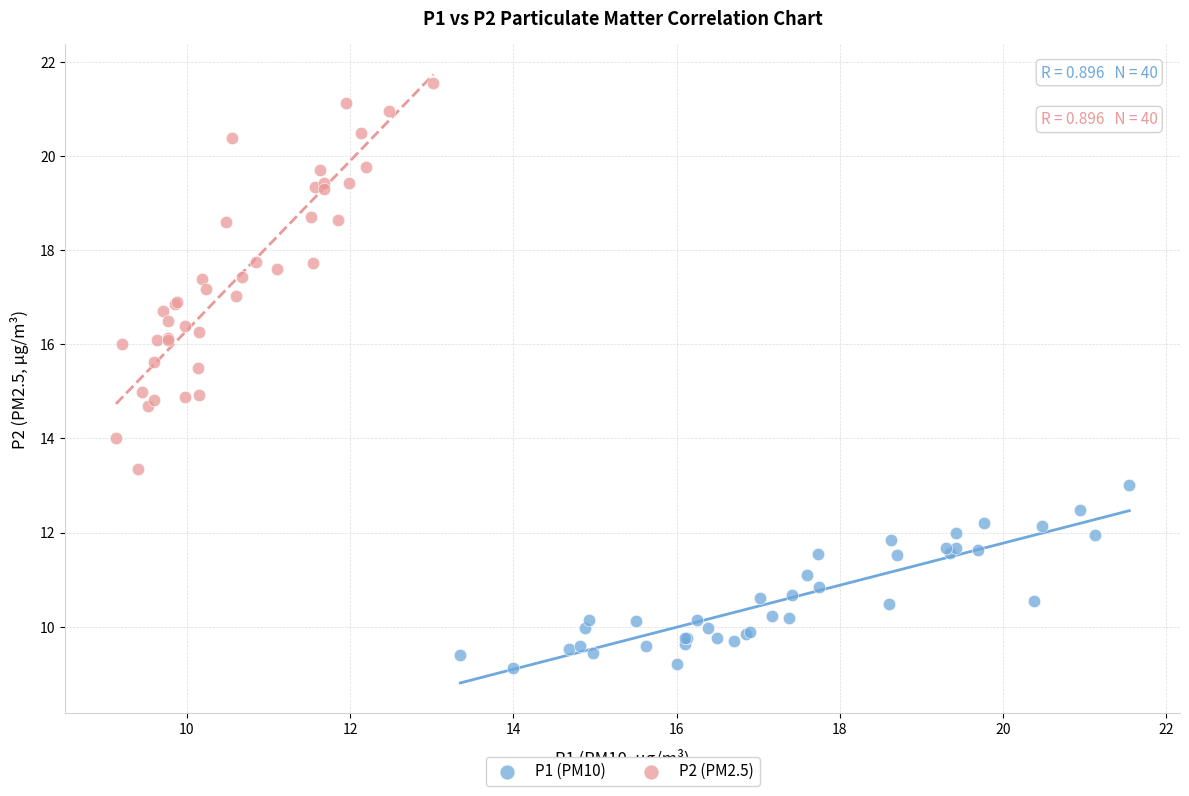

What are all the series names shown in the legend?

P1 (PM10), P2 (PM2.5)